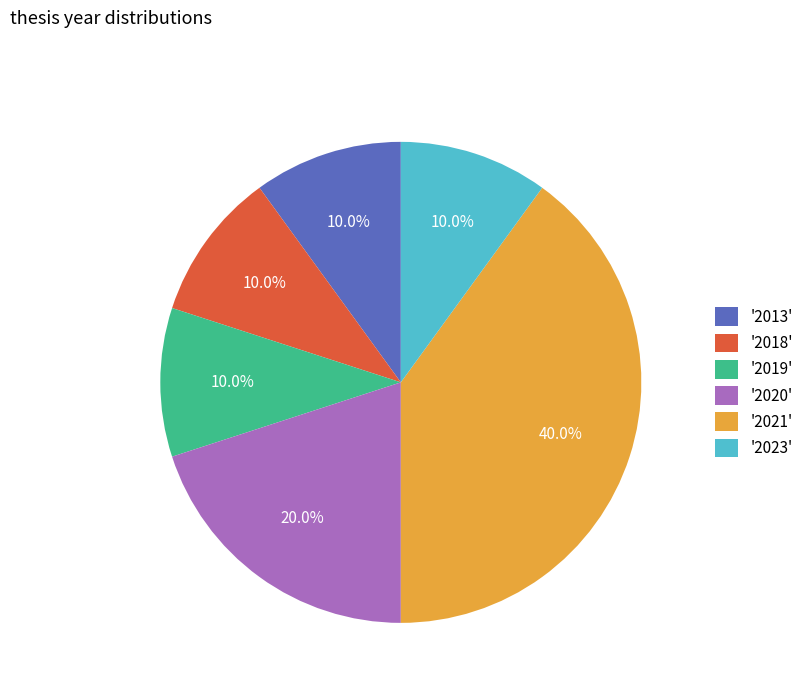

Does '2020' represent more than half of the total?

No